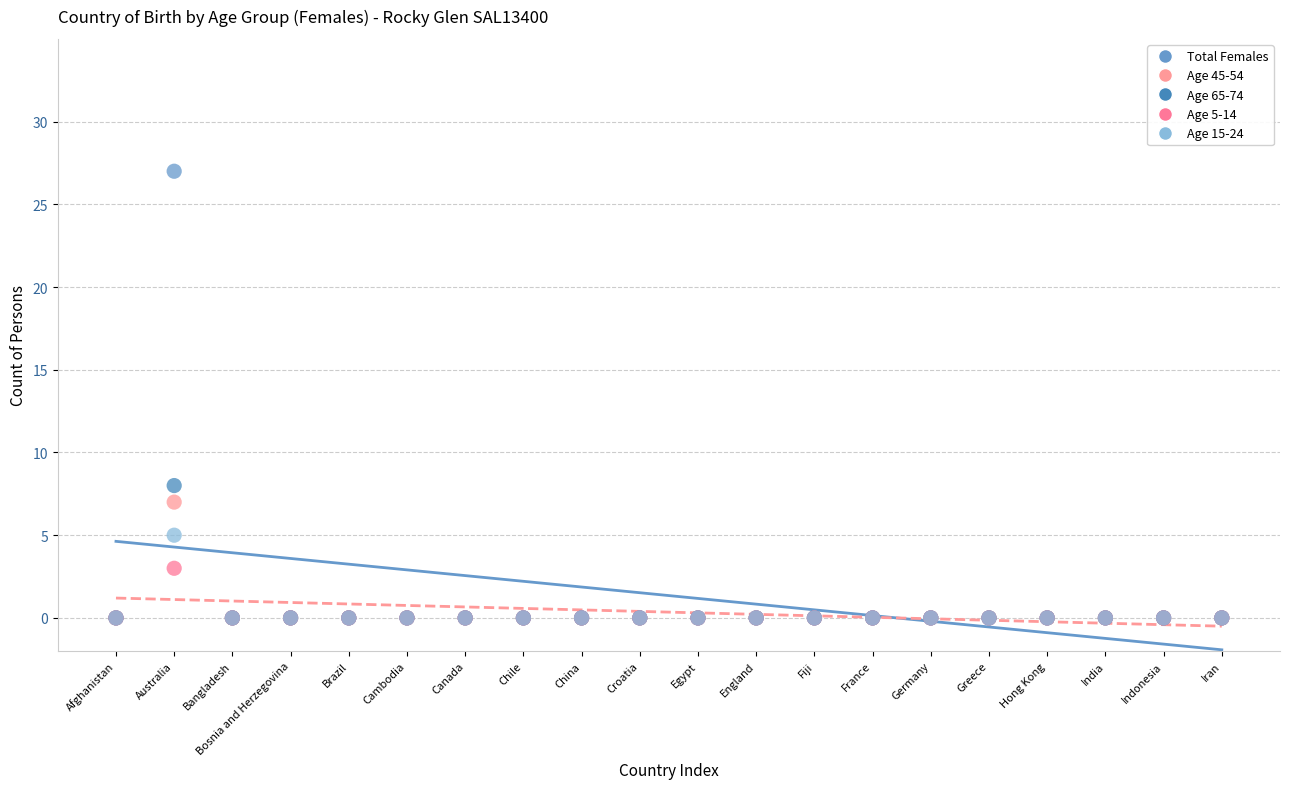

Across all series, what Y value is closest to 13?

8